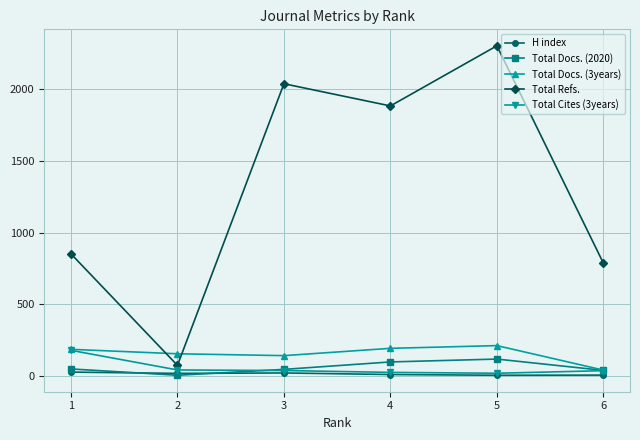

After their last crossing, which series has the higher values: Total Refs. or Total Docs. (3years)?

Total Refs.